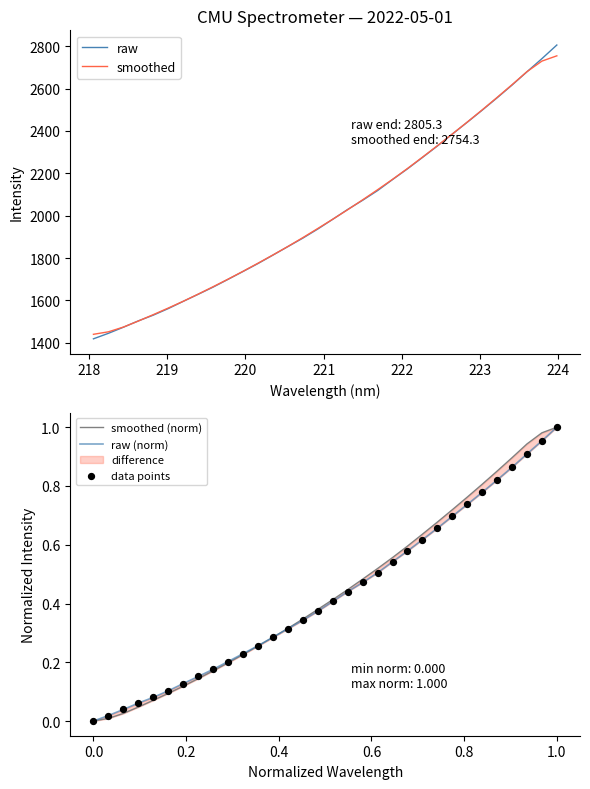

Which series contains the lowest Y value?

smoothed (norm)